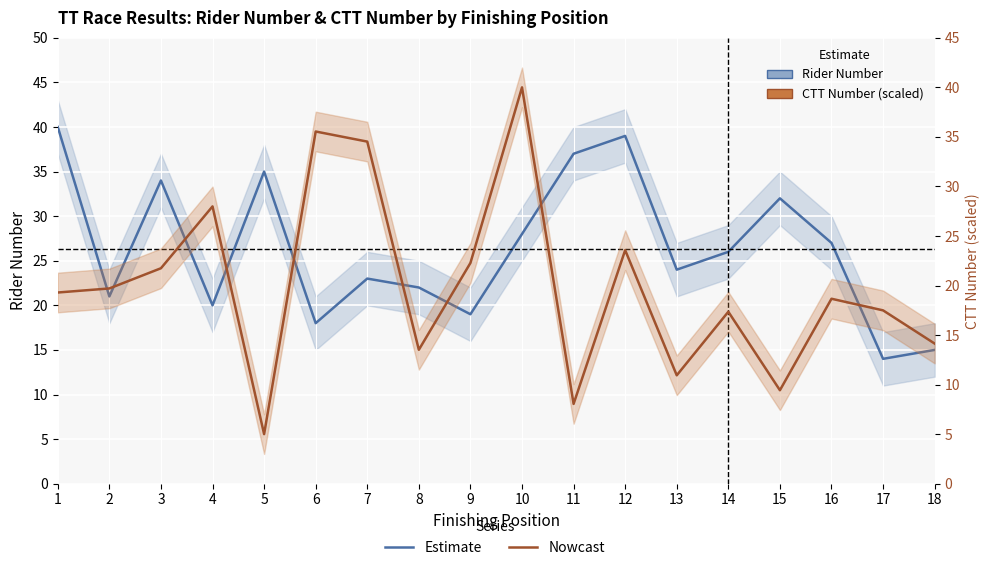

Which series has the widest spread of values?

CTT Number (scaled)